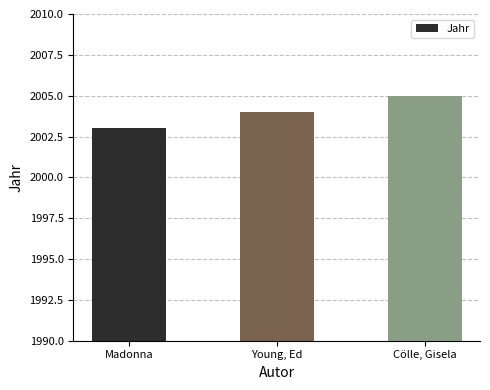

List the labels in order of value, largest first.

Cölle, Gisela, Young, Ed, Madonna